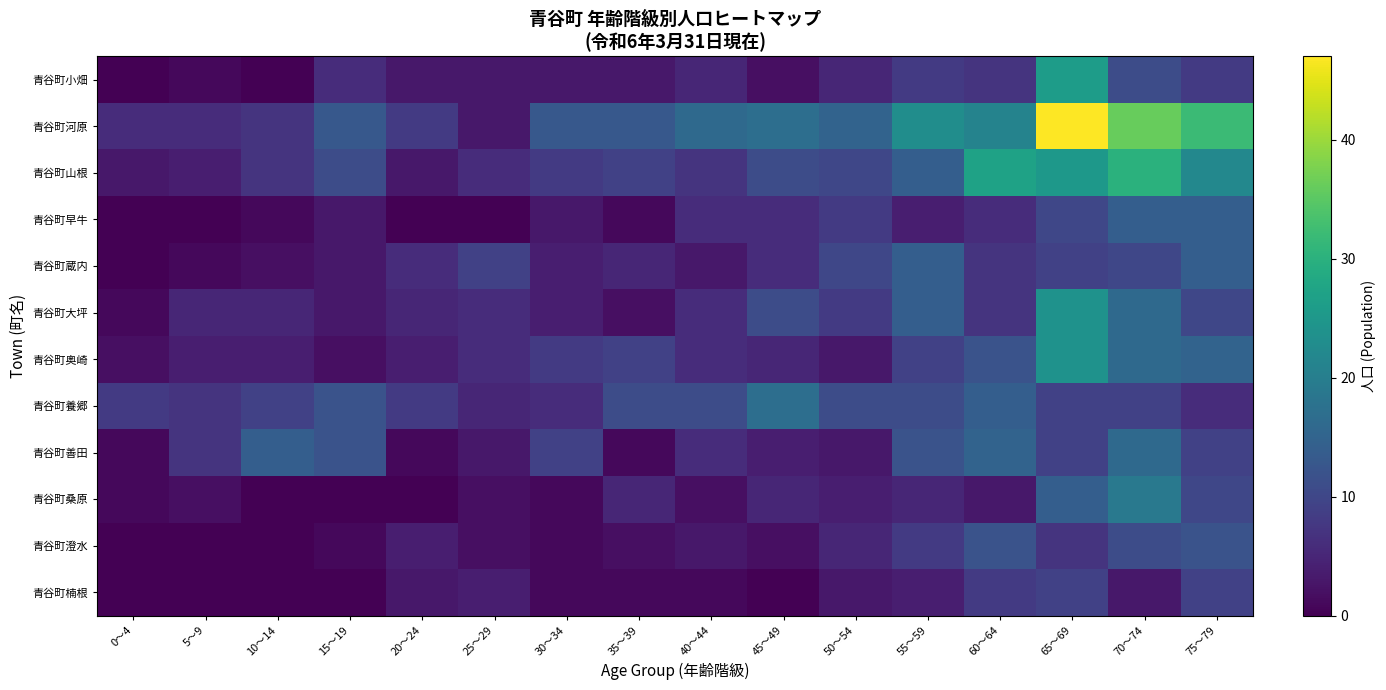

Which has a higher value, 0～4 or 15～19?

15～19